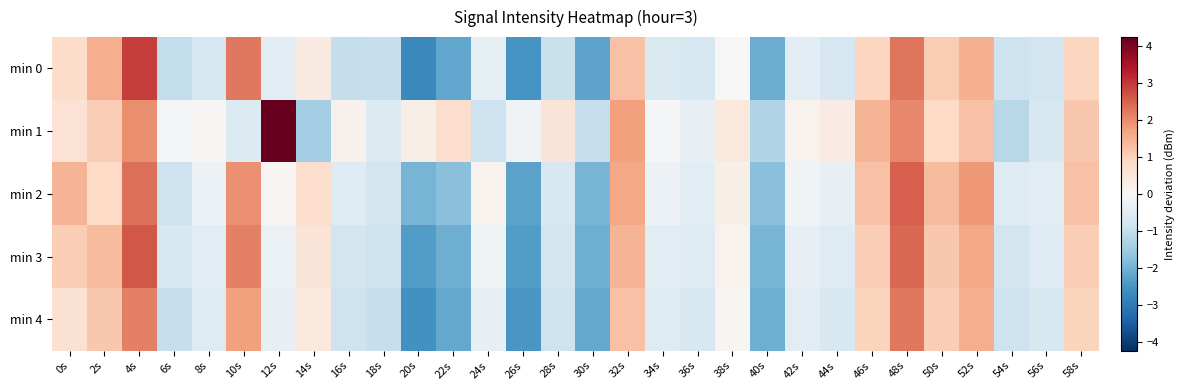

What is the spread (max minus min) of values at 8s?

0.8